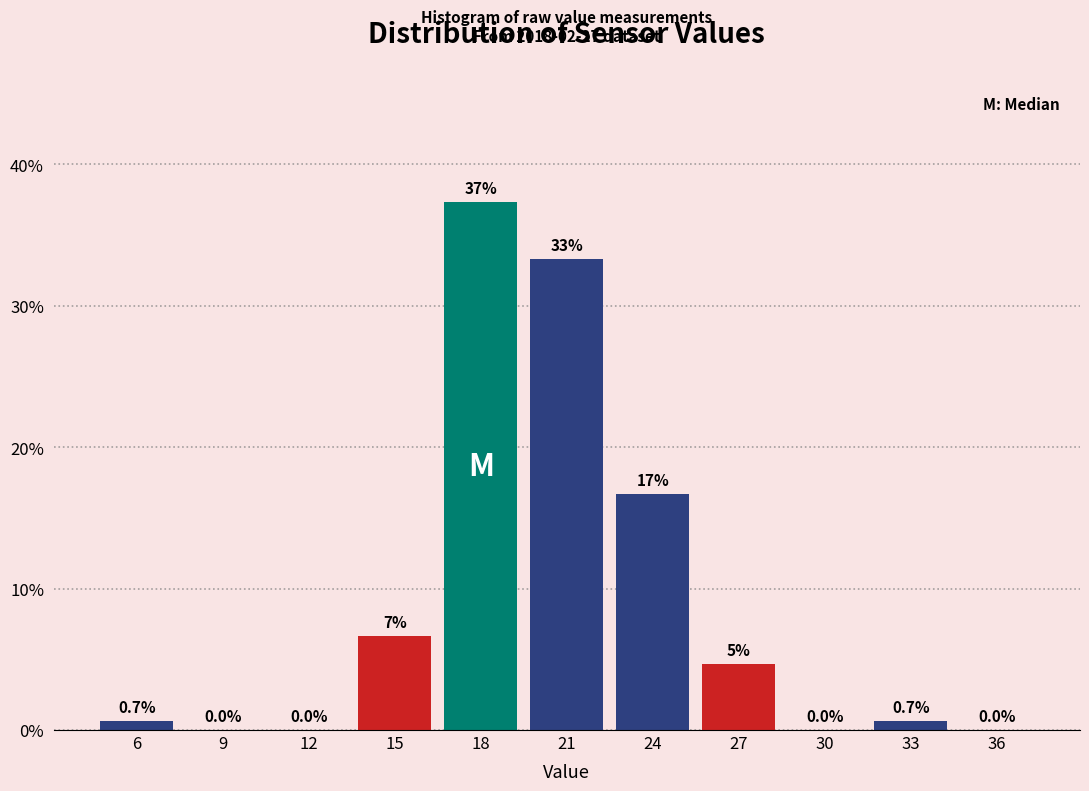

Between 30 and 15, which is larger?

15